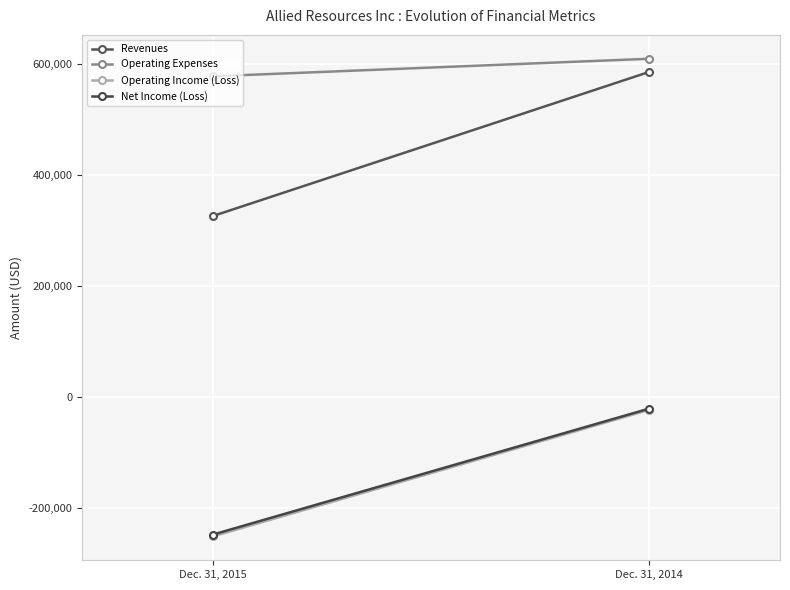

What are all the series names shown in the legend?

Revenues, Operating Expenses, Operating Income (Loss), Net Income (Loss)